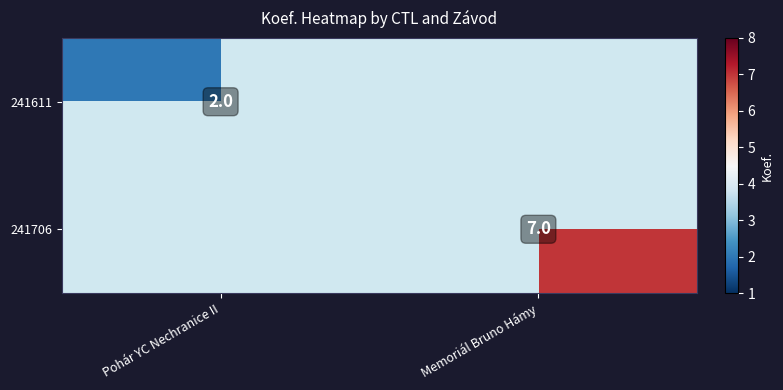

The value of 241611 at Pohár YC Nechranice II is 2. True or false?

True